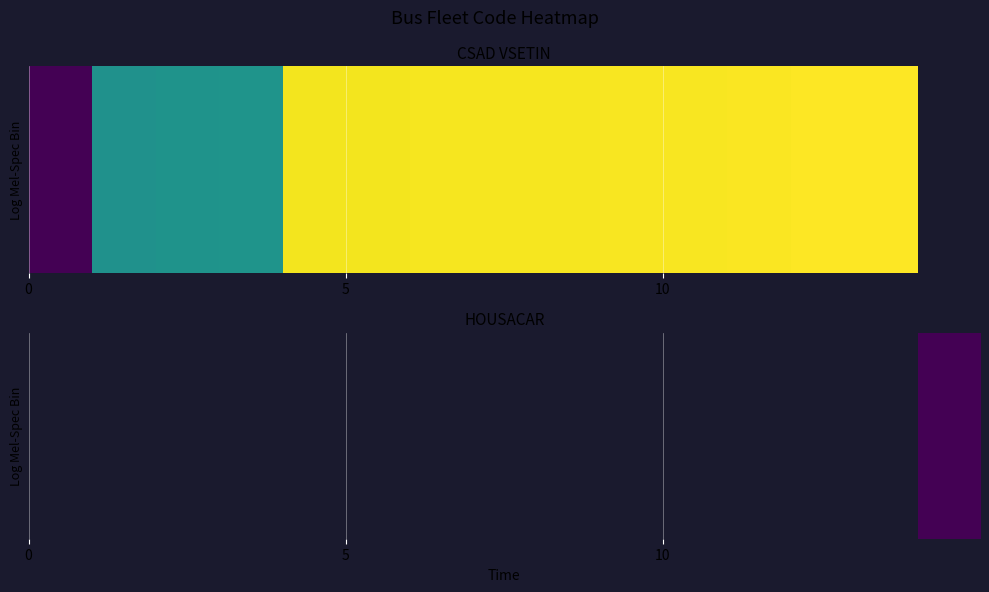

What is the minimum value shown in the chart?

41022.0